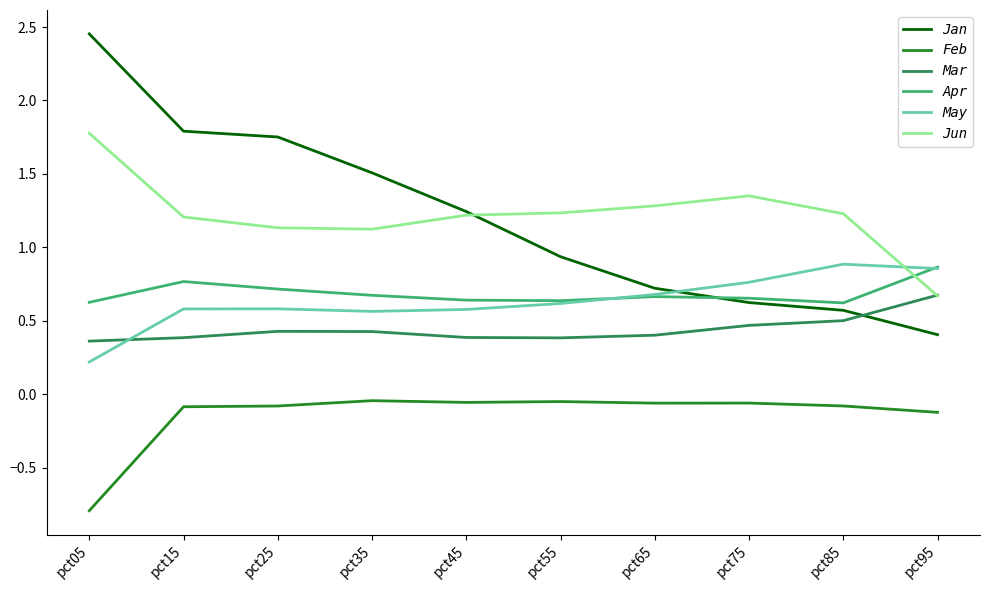

True or false: Jun and Jan intersect in this chart.

True